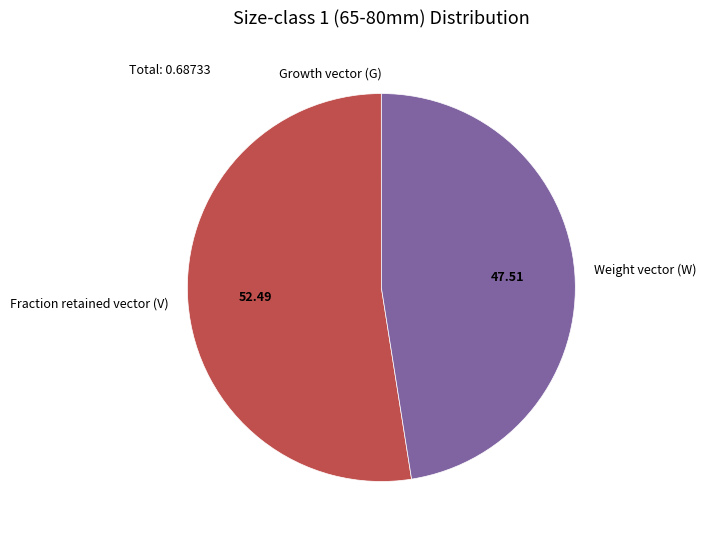

Which has a higher value, Weight vector (W) or Fraction retained vector (V)?

Fraction retained vector (V)